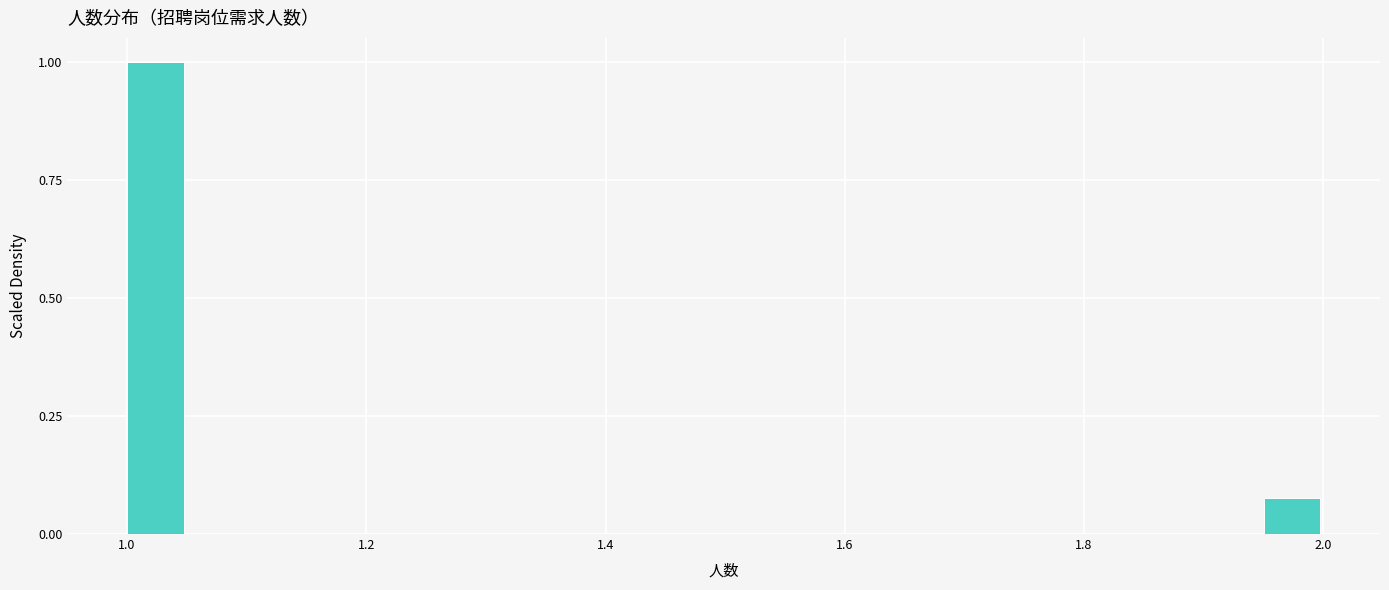

Around what value on the x-axis is the tallest bar? Give the approximate position of its centre, as read against the axis.

1.02